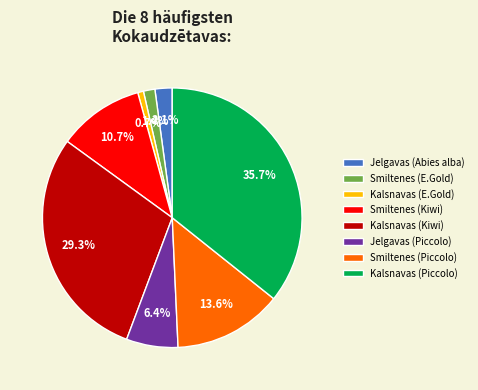

Does Smiltenes (E.Gold) represent more than half of the total?

No